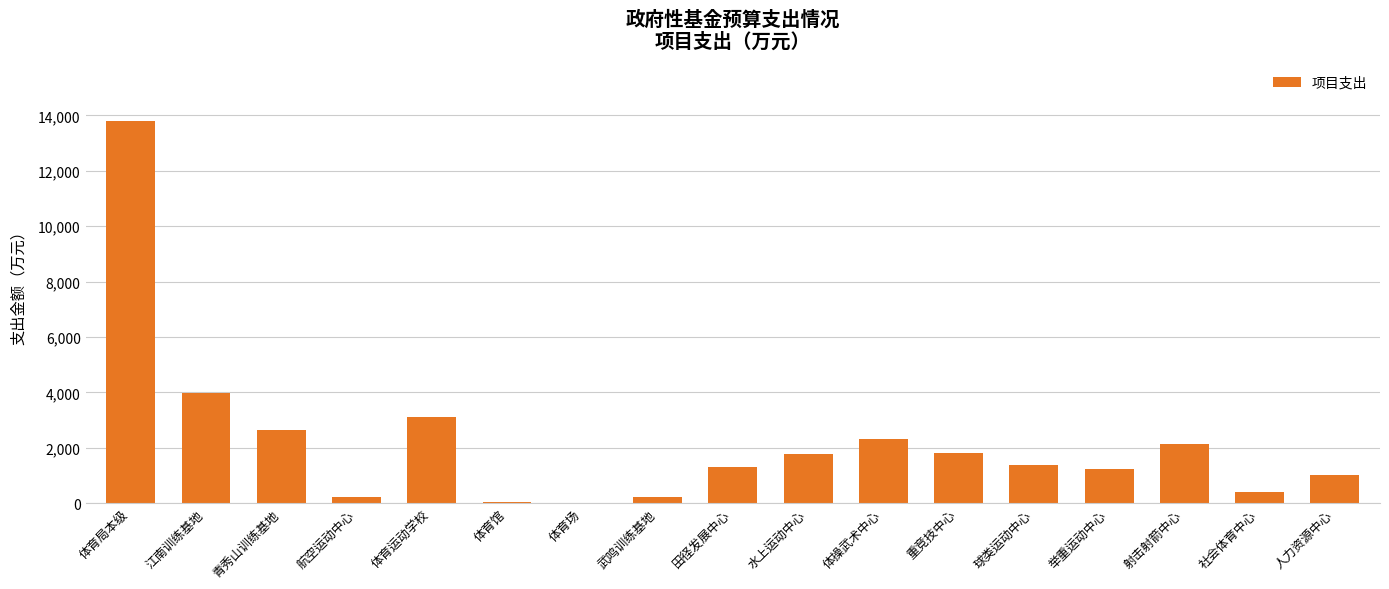

What is the change in value from 体育场 to 武鸣训练基地?

+212.7